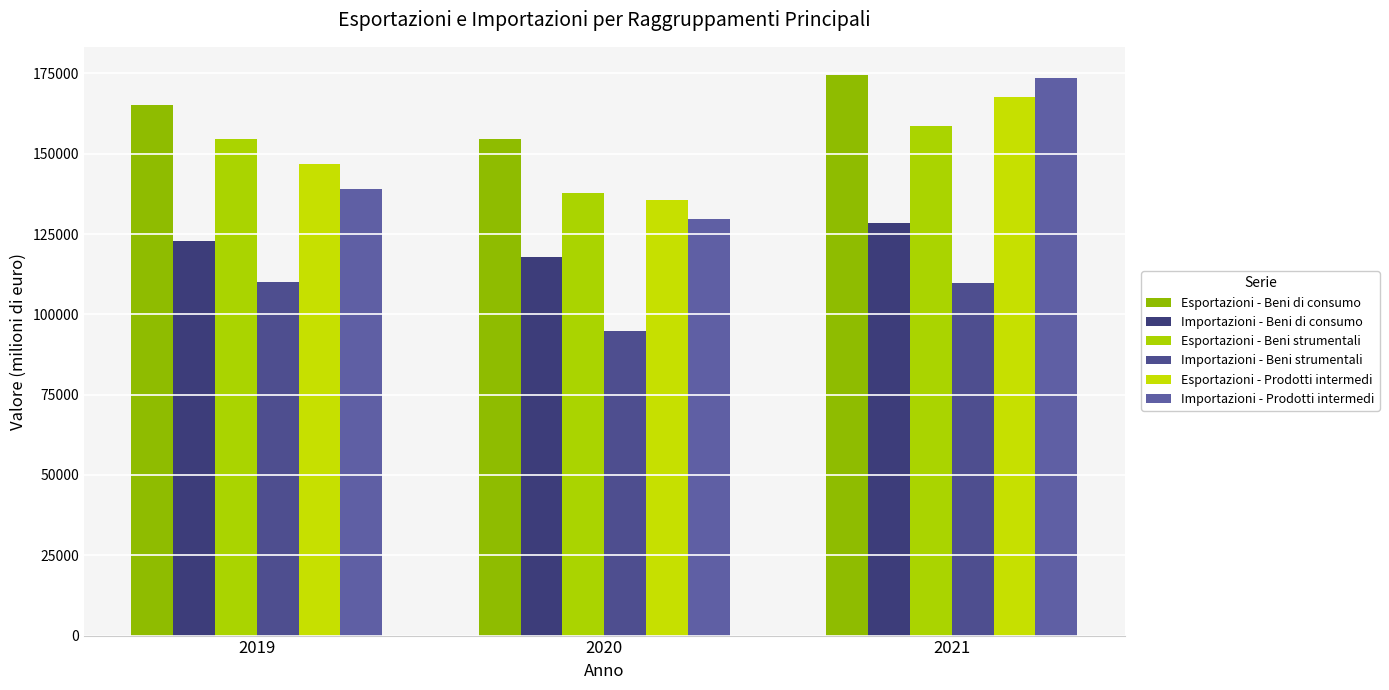

Which category has the highest value in the Esportazioni - Beni strumentali series?

2021